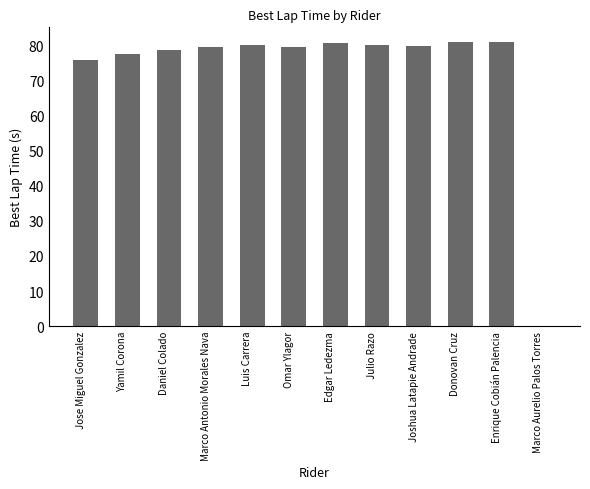

The chart shows a value of 0.0 at Marco Aurelio Palos Torres. True or false?

True